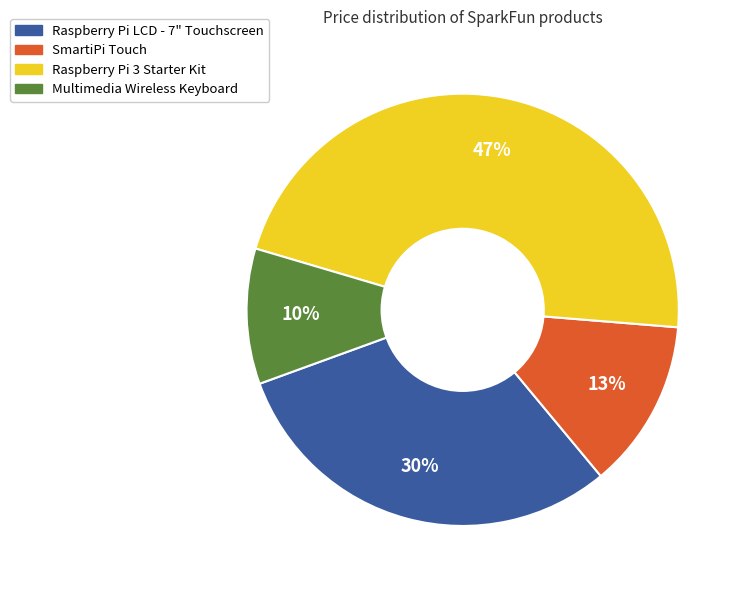

Is there any slice that represents more than half of the pie?

No